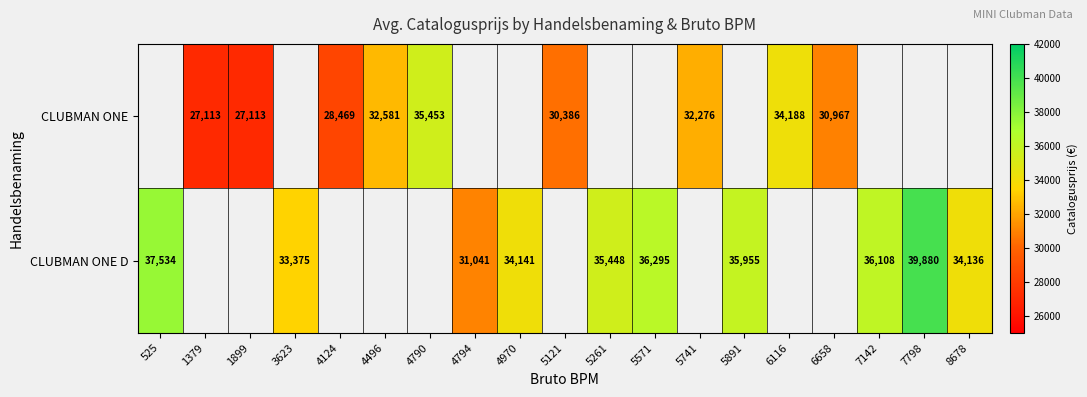

True or false: CLUBMAN ONE has a value of 30967 at 6658.

True